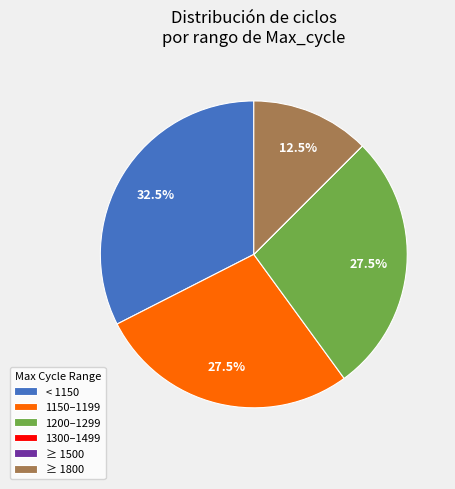

Is 1200–1299 the majority of the pie?

No